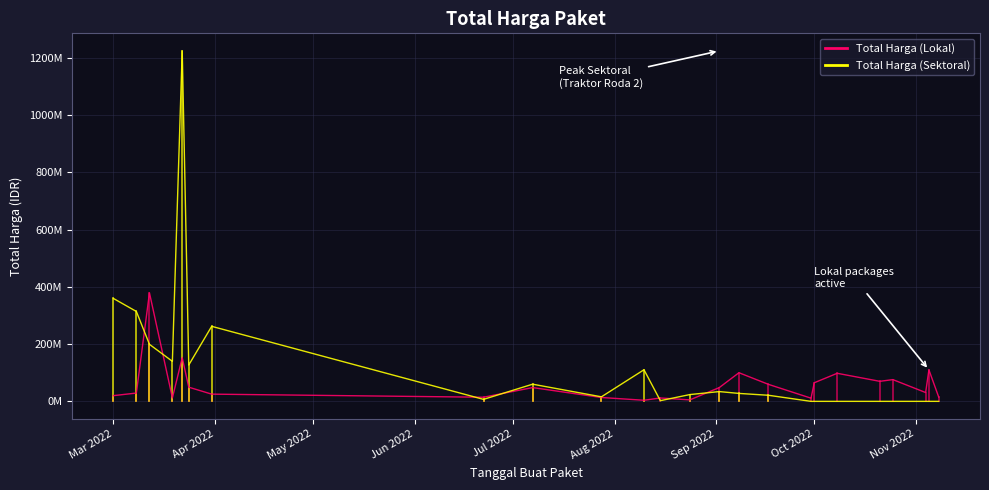

Is this an area chart (filled region under the line)?

No